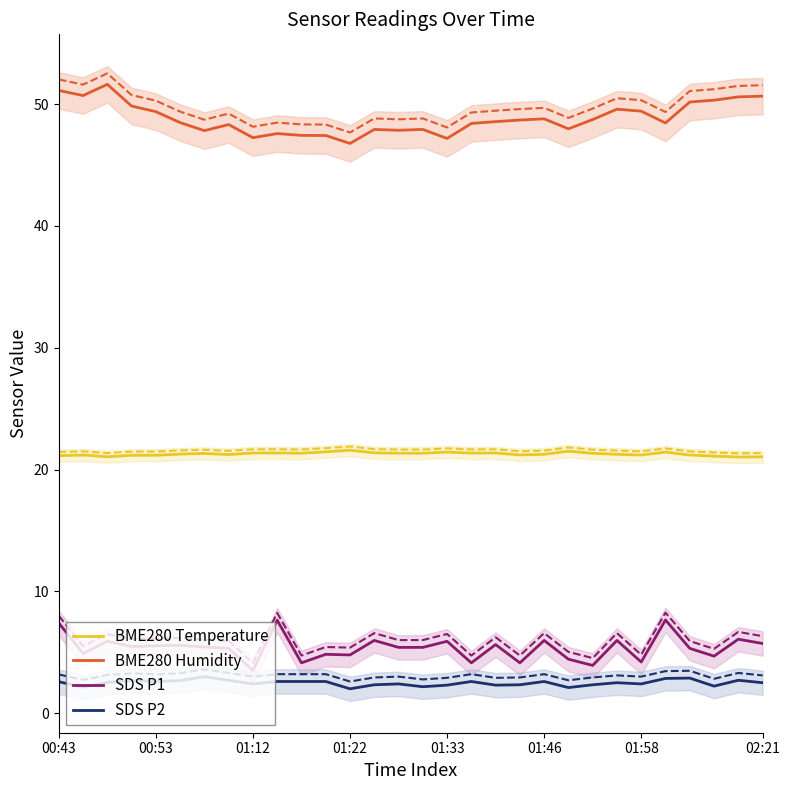

What is the total value across all series at 22?

76.3